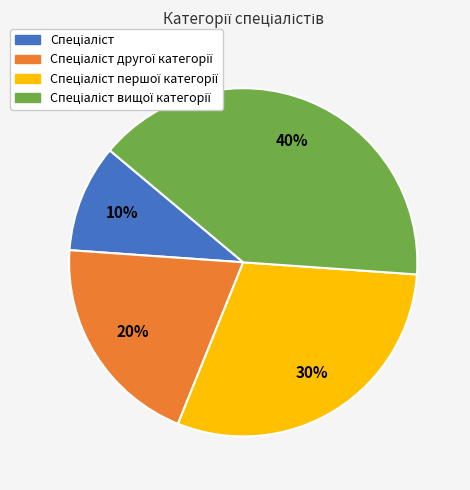

Does any single category account for the majority?

No